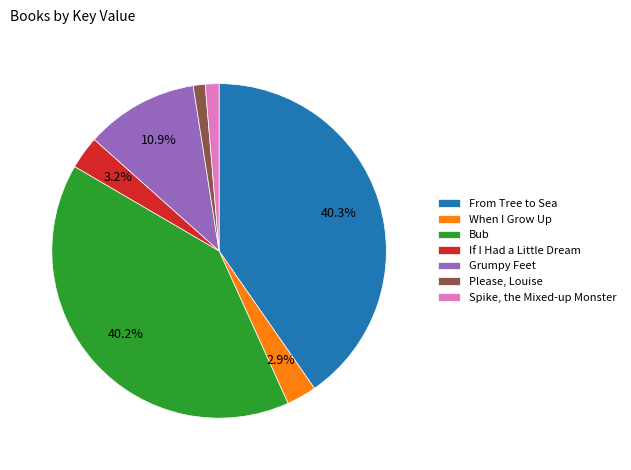

Which has a higher value, When I Grow Up or Please, Louise?

When I Grow Up